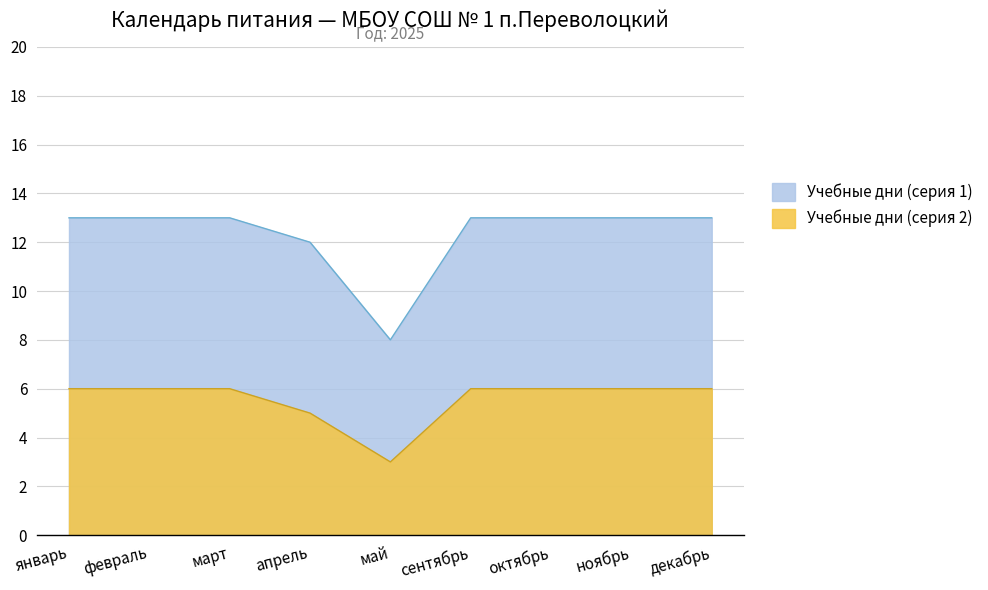

Which has a higher value, февраль or март?

февраль